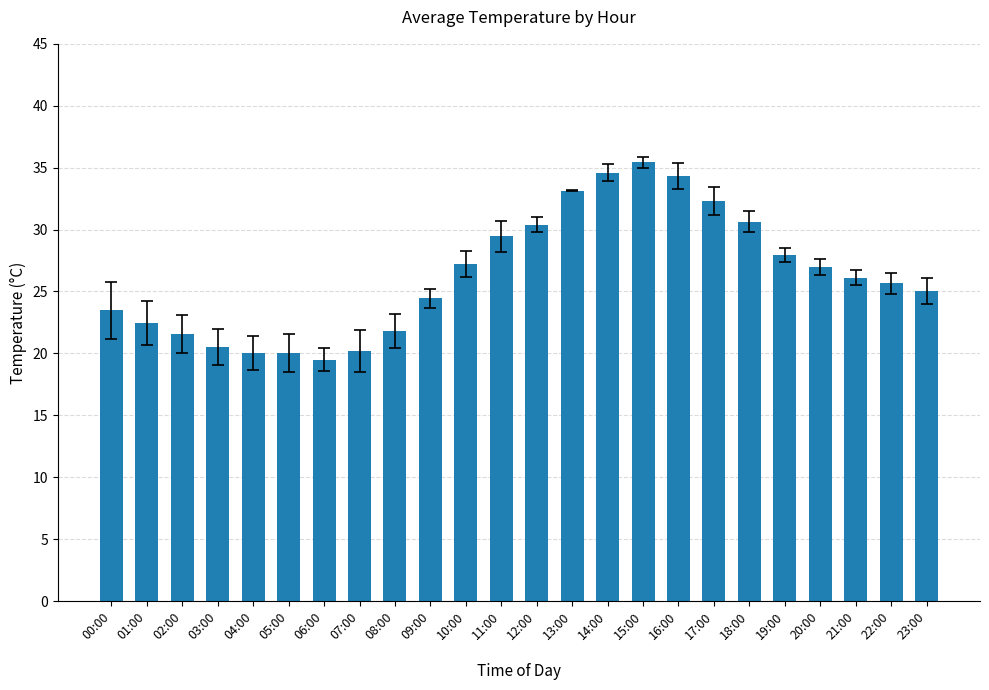

What is the ratio of the value at 10:00 to the value at 21:00?

1.0